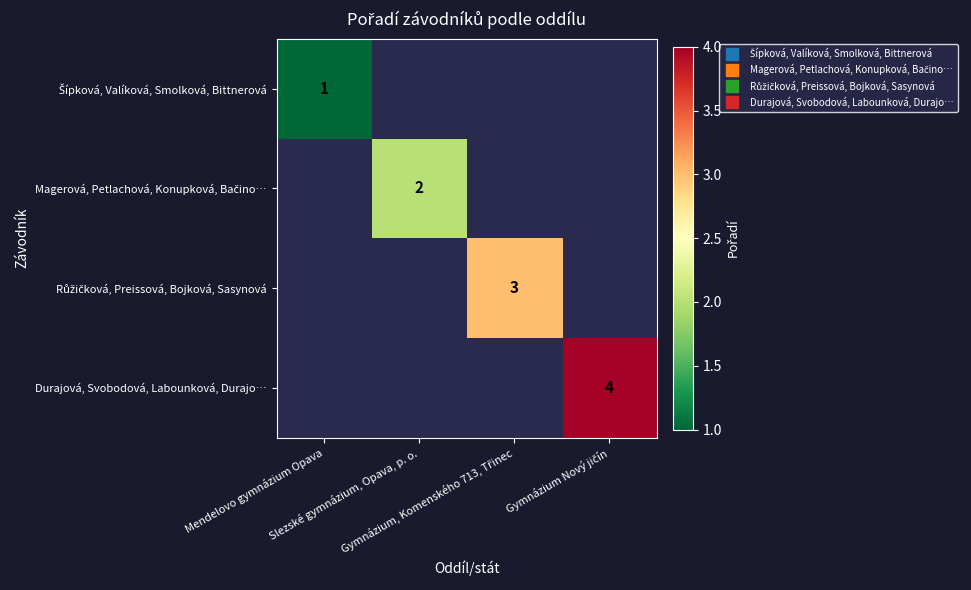

Is it true that Šípková, Valíková, Smolková, Bittnerová equals 0.2 at Mendelovo gymnázium Opava?

False